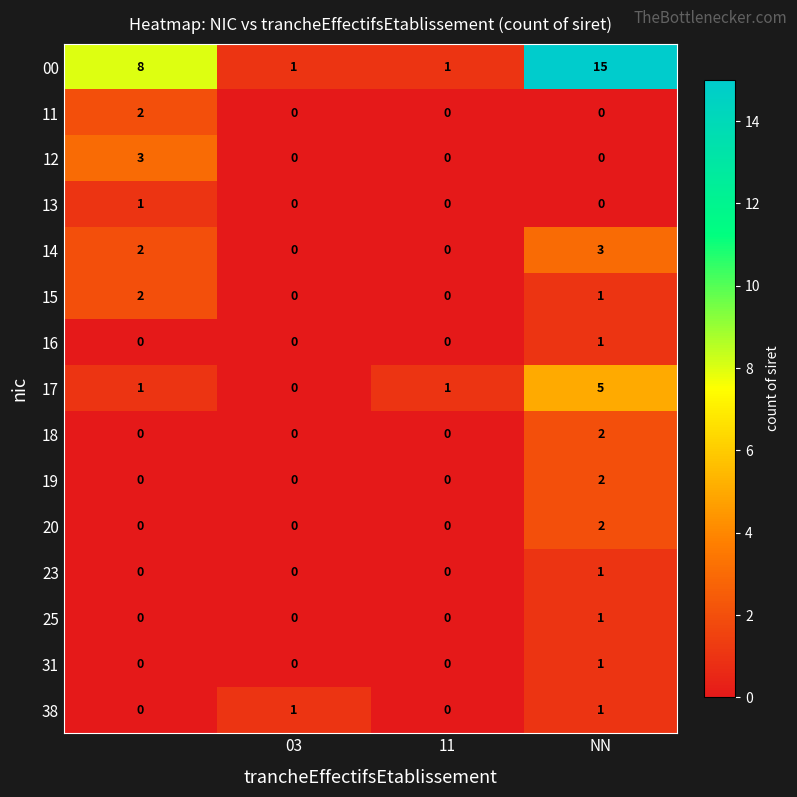

How many 15 values are between 0 and 2?

4